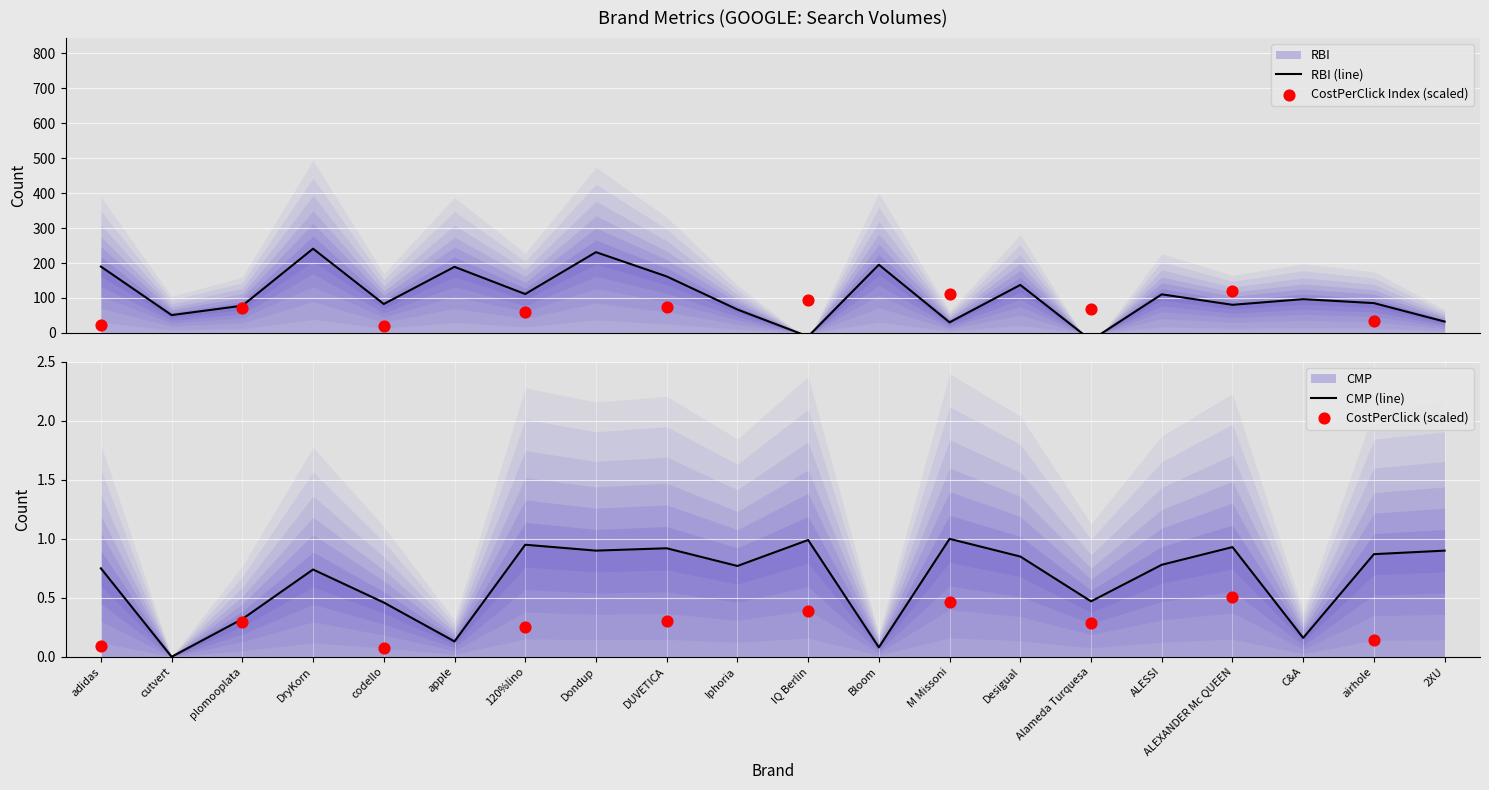

Which series contains the lowest Y value?

RBI